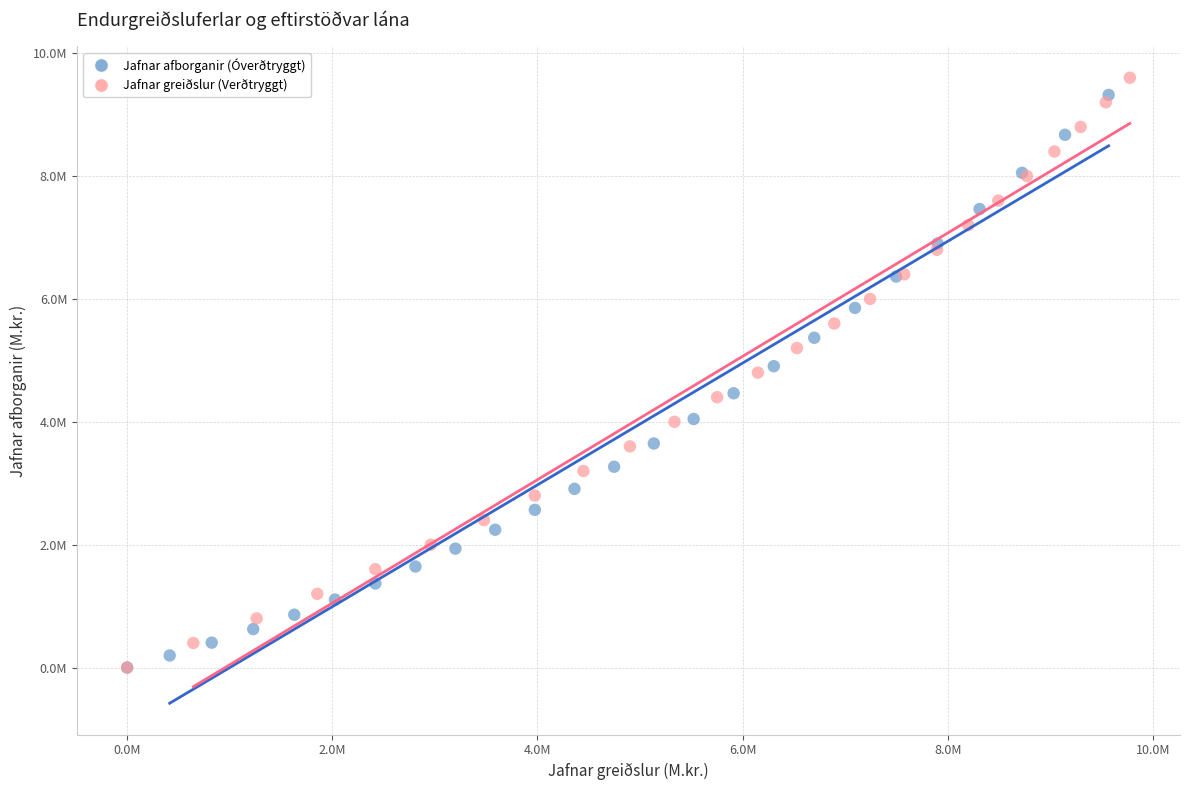

What are all the series names shown in the legend?

Jafnar afborganir (Óverðtryggt), Jafnar greiðslur (Verðtryggt)